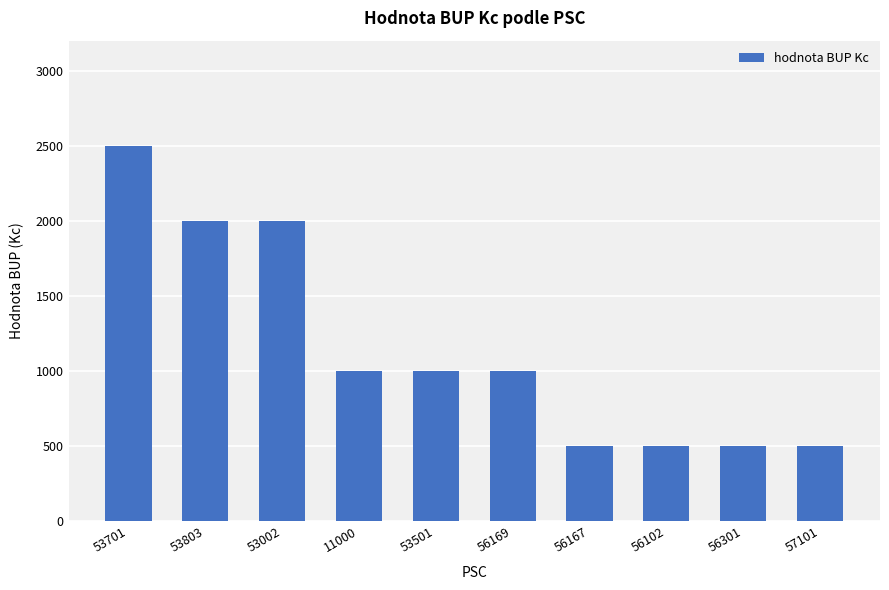

Reading left to right, transcribe all the data shown in this chart.

2500	2000	2000	1000	1000	1000	500	500	500	500